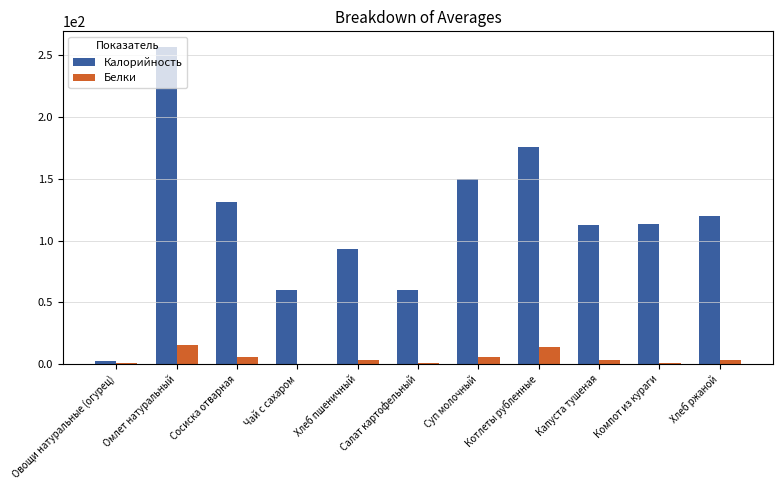

Is it true that Белки equals 3.1 at Капуста тушеная?

True